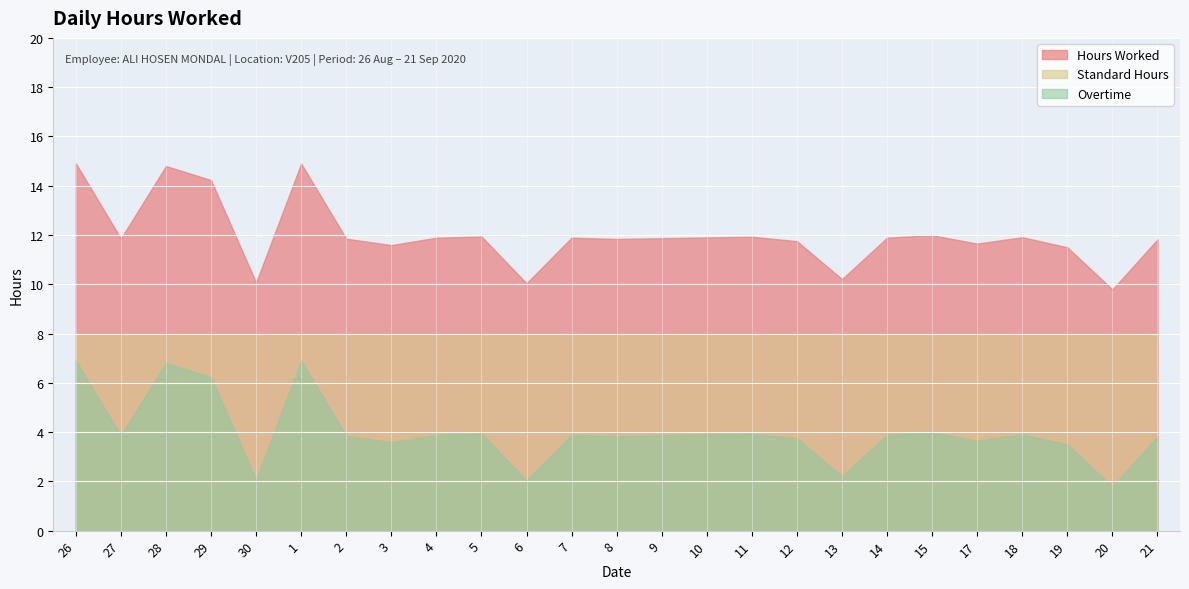

Reading left to right, extract all data points from this chart.

Hours Worked: 14.9	11.9	14.8	14.2	10.1	14.9	11.8	11.6	11.9	11.9	10.0	11.9	11.8	11.9	11.9	11.9	11.8	10.2	11.9	12.0	11.7	11.9	11.5	9.8	11.8
Standard Hours: 8.0	8.0	8.0	8.0	8.0	8.0	8.0	8.0	8.0	8.0	8.0	8.0	8.0	8.0	8.0	8.0	8.0	8.0	8.0	8.0	8.0	8.0	8.0	8.0	8.0
Overtime: 6.9	3.9	6.8	6.2	2.1	6.9	3.9	3.6	3.9	3.9	2.0	3.9	3.8	3.9	3.9	3.9	3.8	2.2	3.9	4.0	3.6	3.9	3.5	1.8	3.8